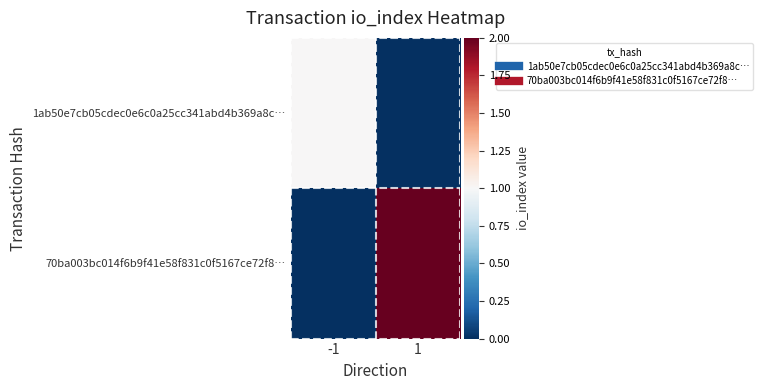

What is the total value across all series at 1?

2